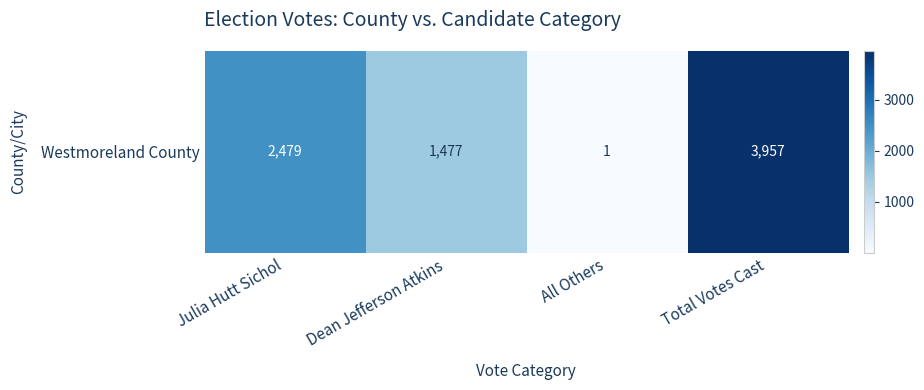

What is the difference between the second highest and minimum values?

2478